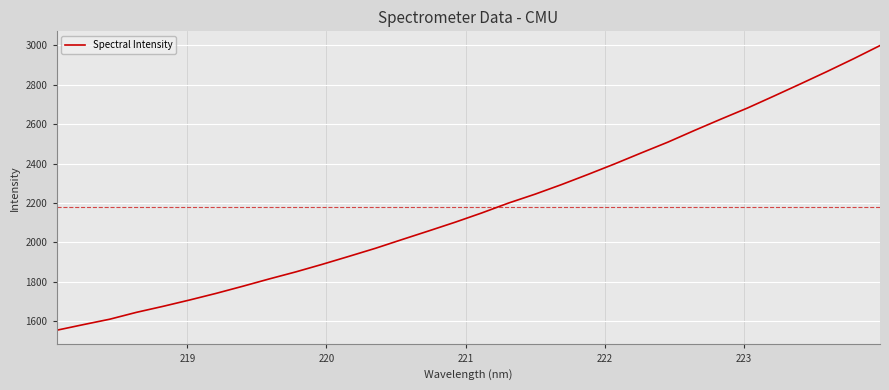

What is the minimum value shown in the chart?

1554.5